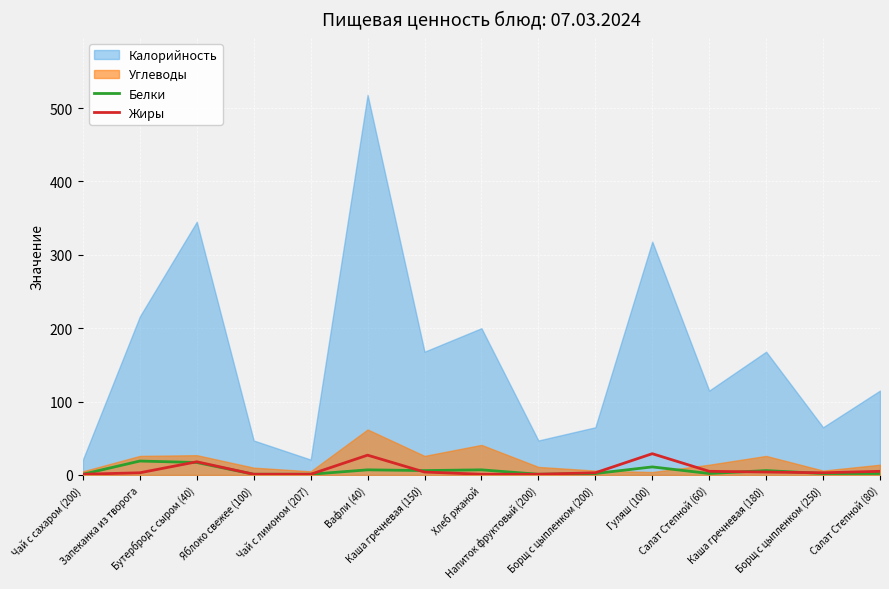

True or false: Белки has more than 0 points higher than both neighbors.

True